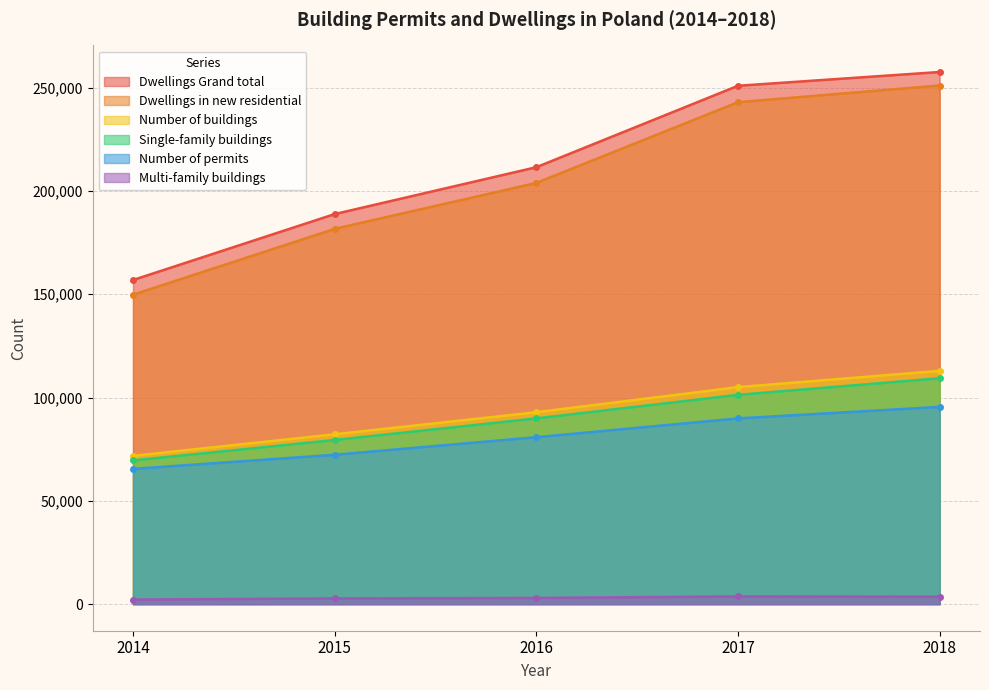

True or false: Dwellings in new residential and Number of permits cross at least once.

False